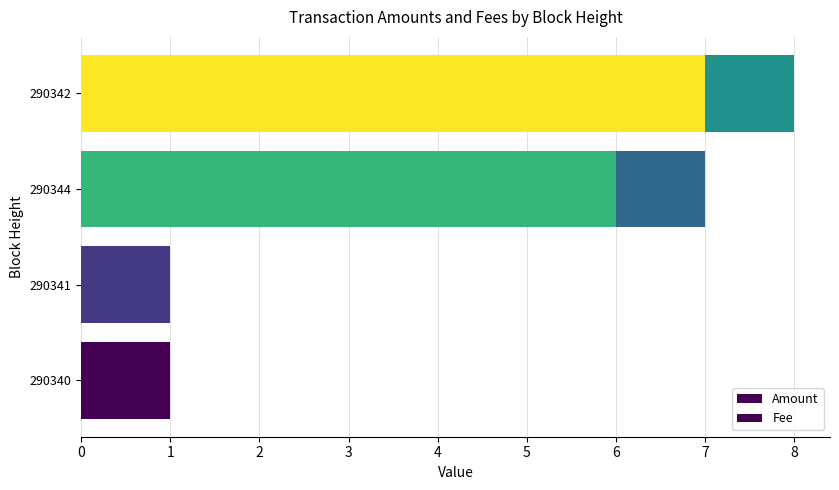

How many data points does each series have?

4